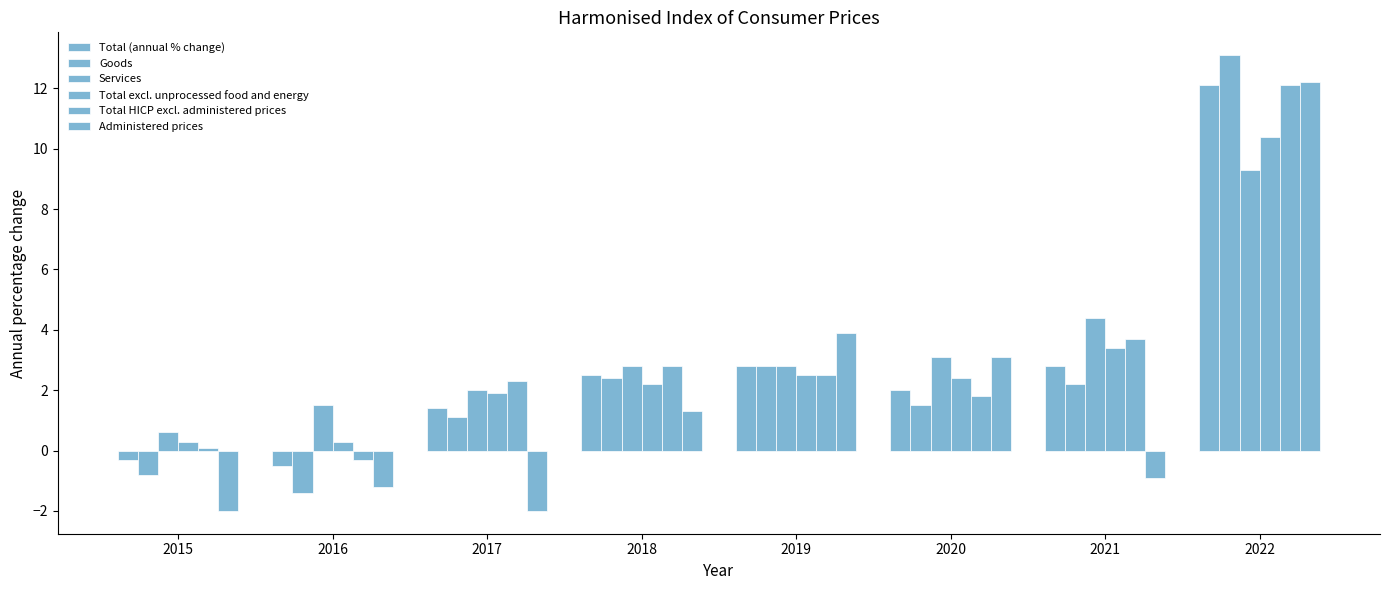

Which series changed the most between 2015 and 2020?

Administered prices